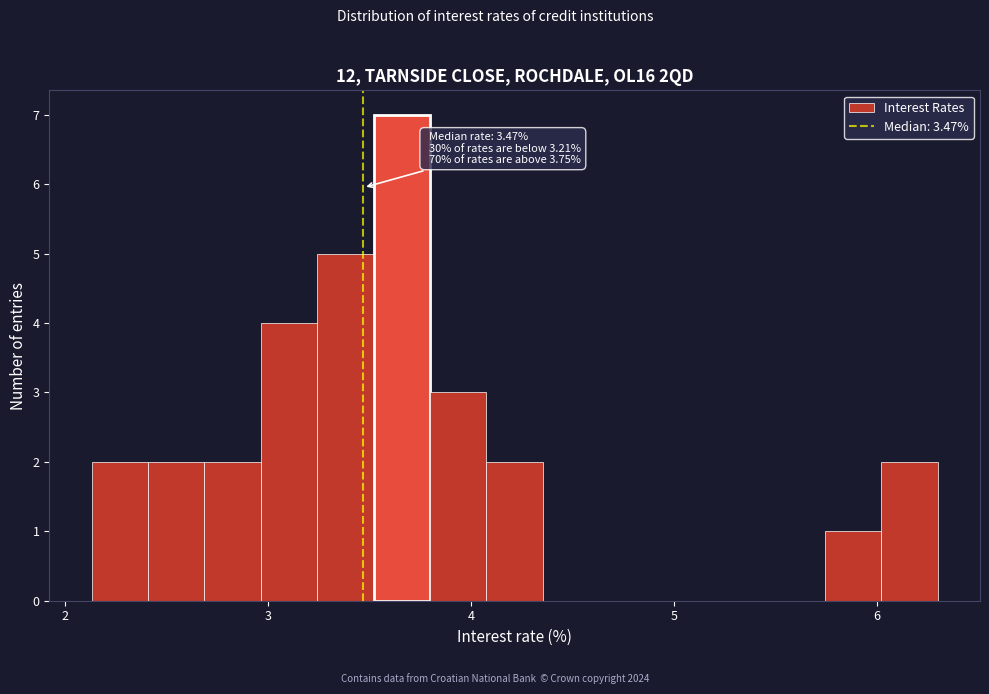

Around what value on the x-axis is the tallest bar? Give the approximate position of its centre, as read against the axis.

3.7